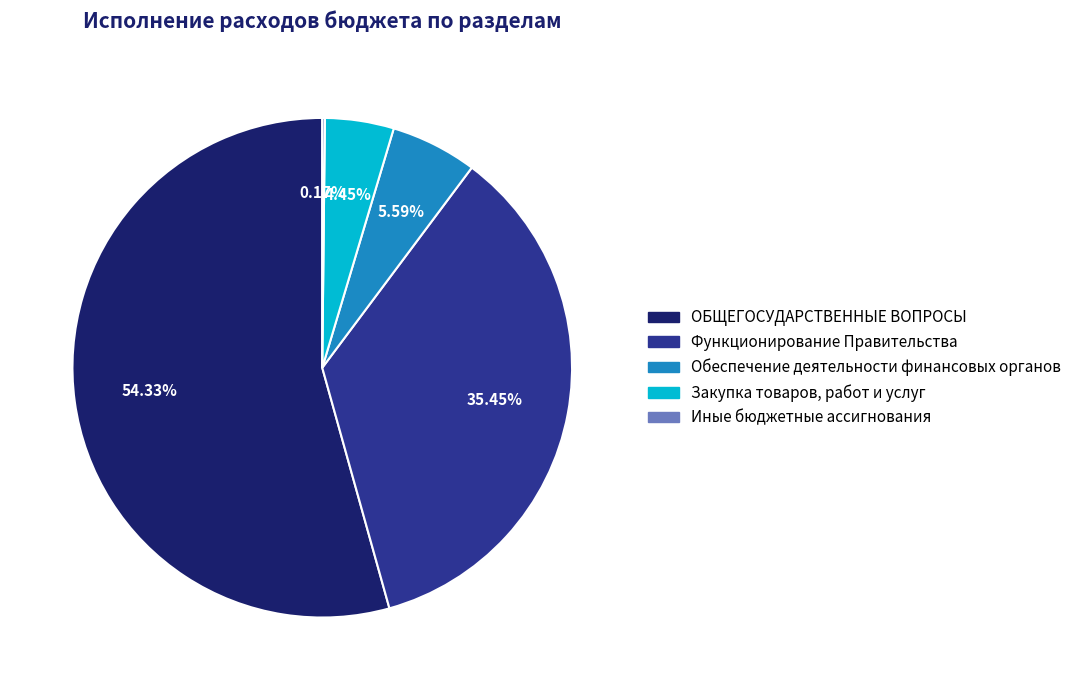

What is the largest slice in the pie chart?

ОБЩЕГОСУДАРСТВЕННЫЕ ВОПРОСЫ